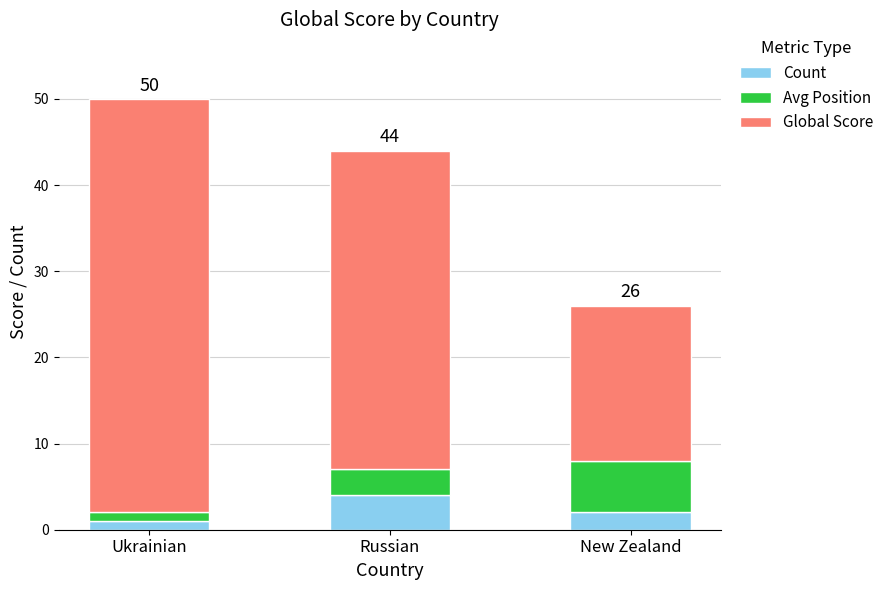

Rank the categories by Count value from highest to lowest.

Russian, New Zealand, Ukrainian